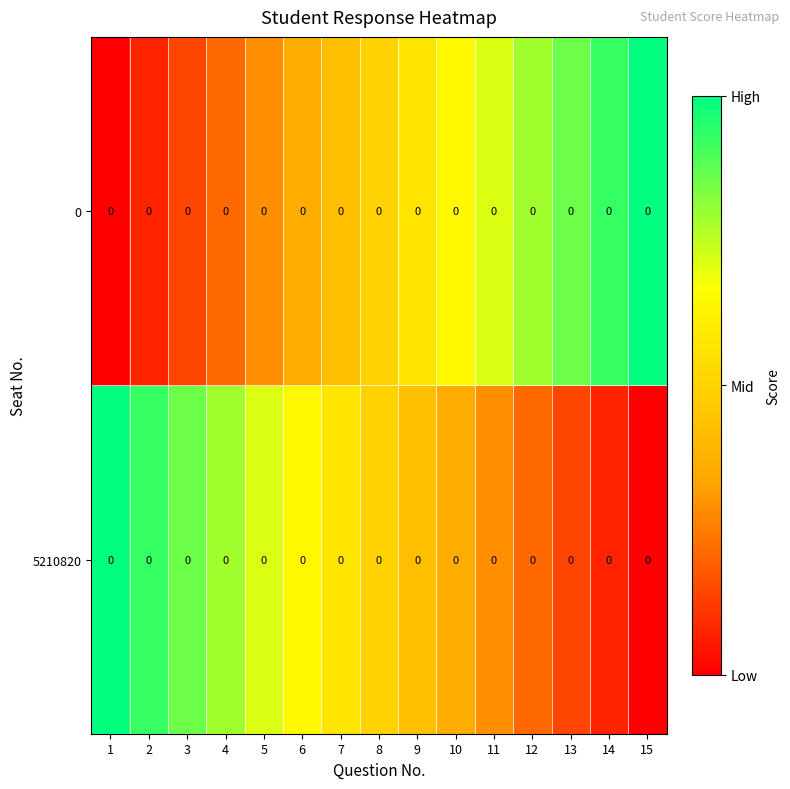

What is the difference between the highest and lowest values at 13?

0.7